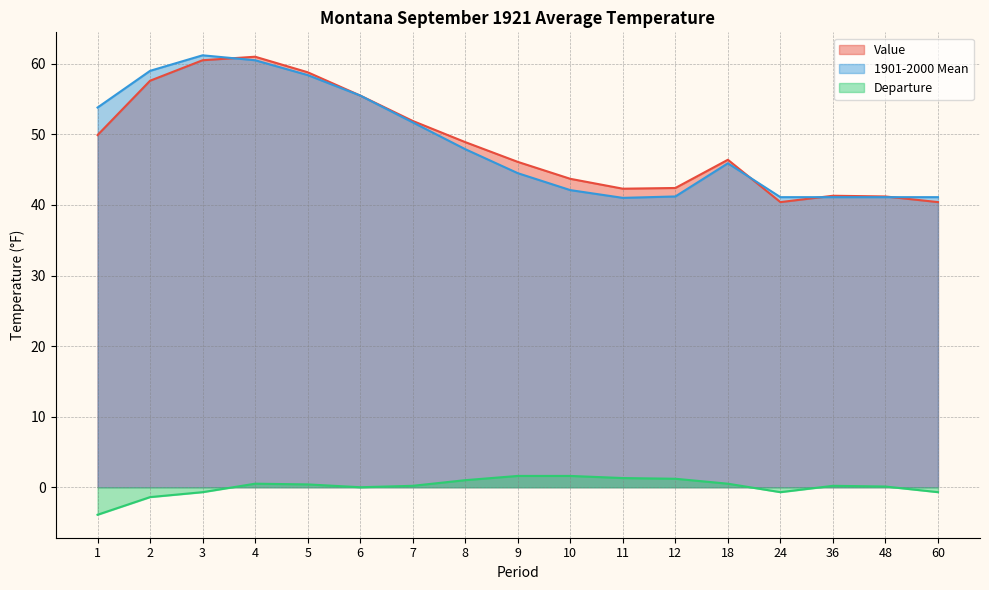

What are all the series names shown in the legend?

Value, 1901-2000 Mean, Departure